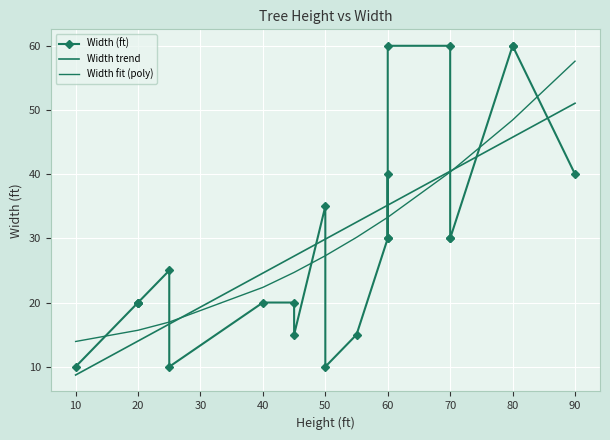

True or false: Width (ft) and Width trend cross at least once.

True